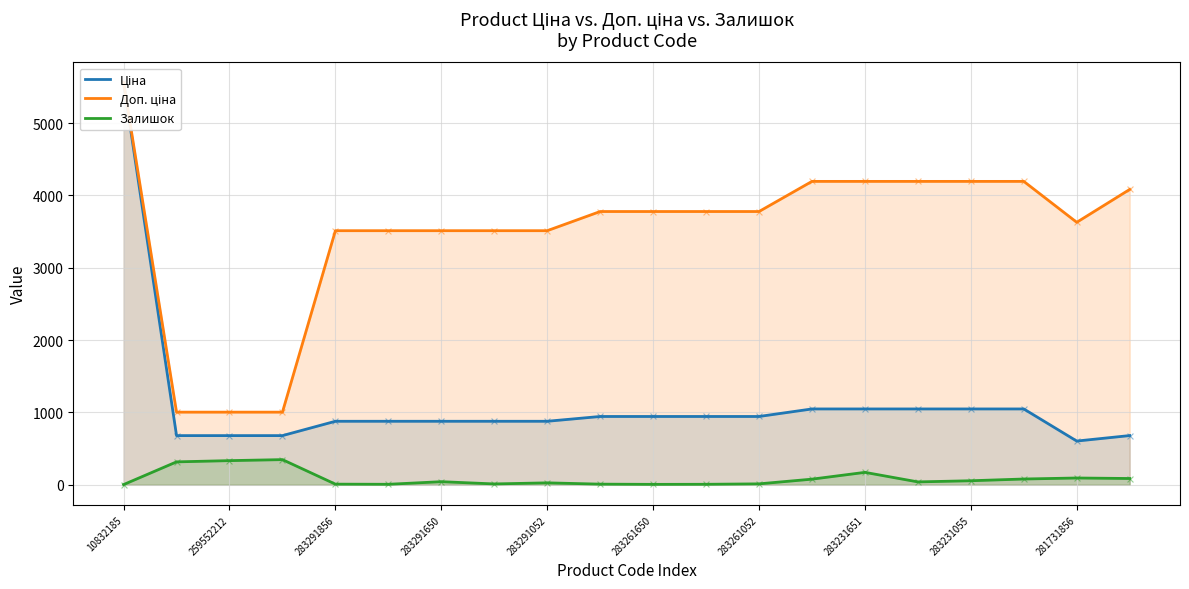

What are all the series names shown in the legend?

Ціна, Доп. ціна, Залишок